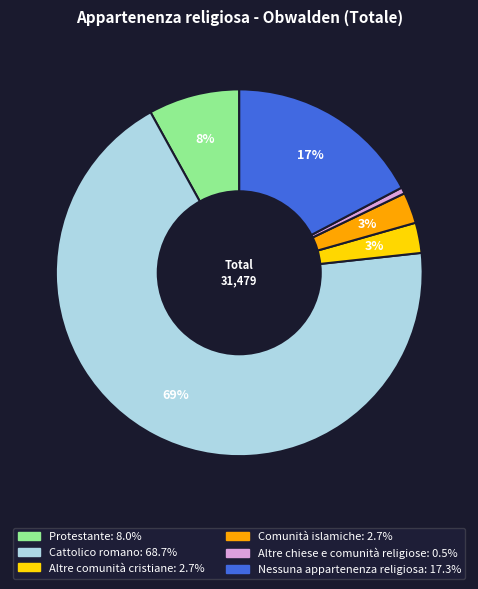

The Protestante slice represents 1% of the pie. True or false?

False